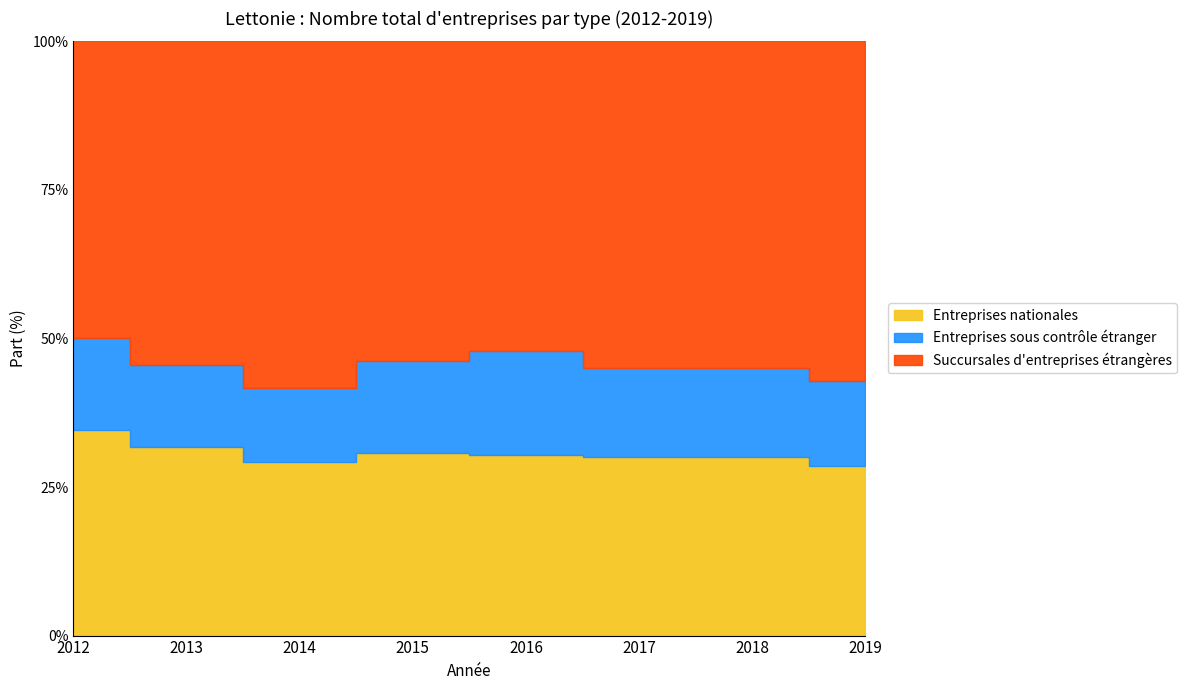

Which series has the largest total across all categories?

Succursales d'entreprises étrangères